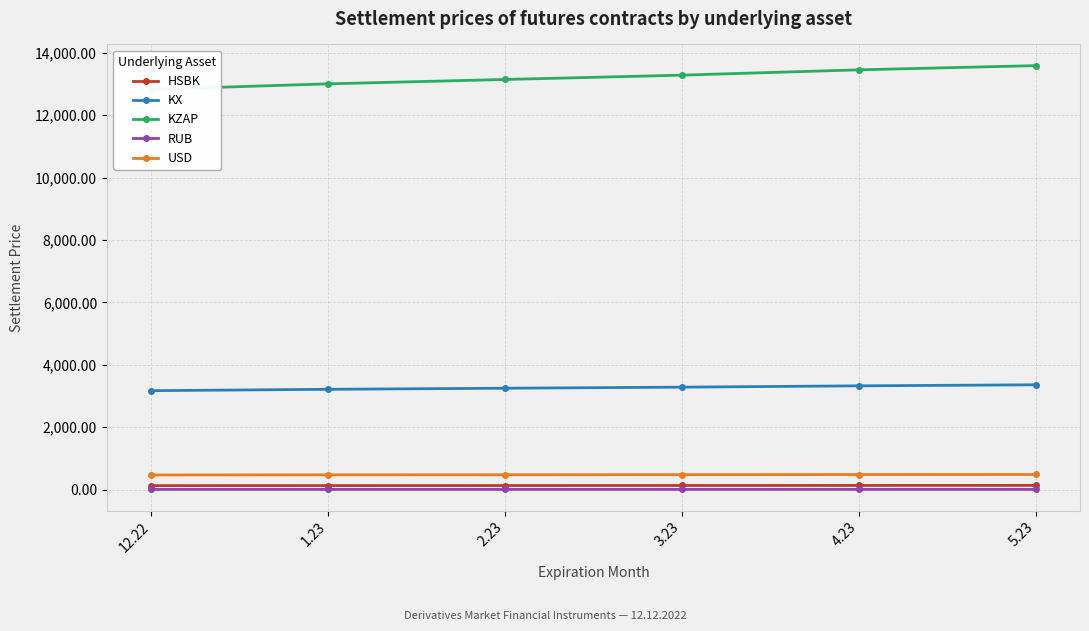

Between 3.23 and 5.23, which series saw the biggest shift?

KZAP